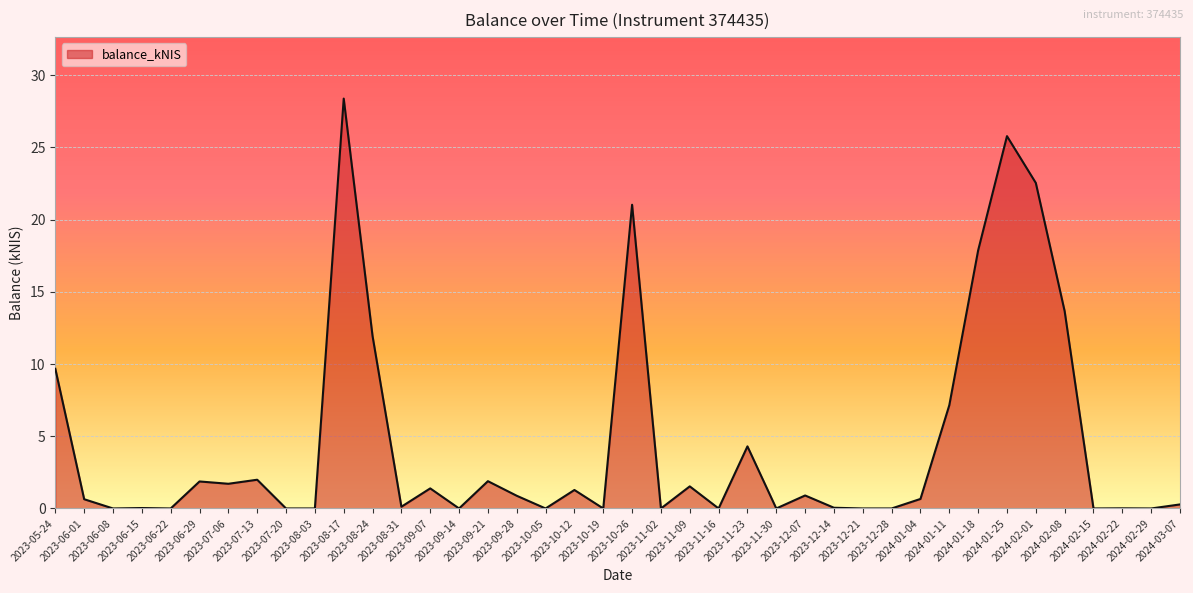

How many categories are shown in the chart?

40